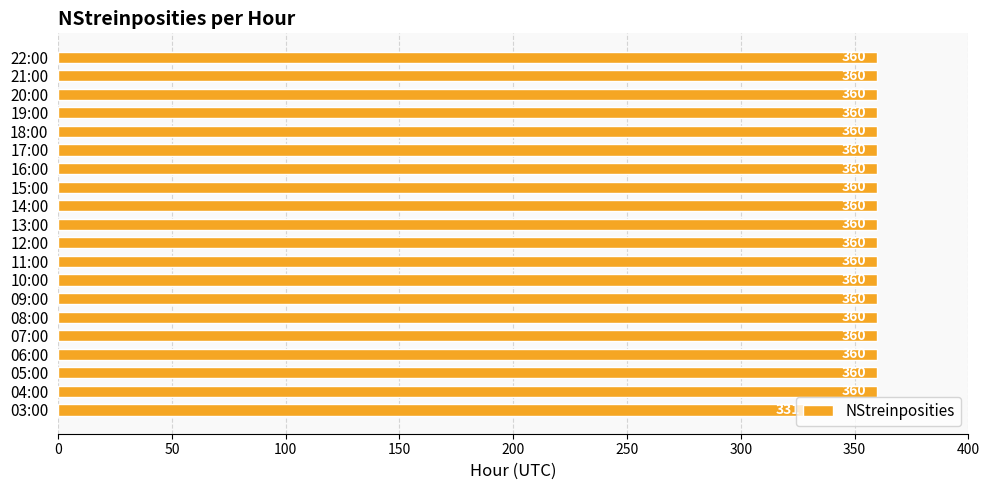

What is the difference between the maximum and minimum values?

29